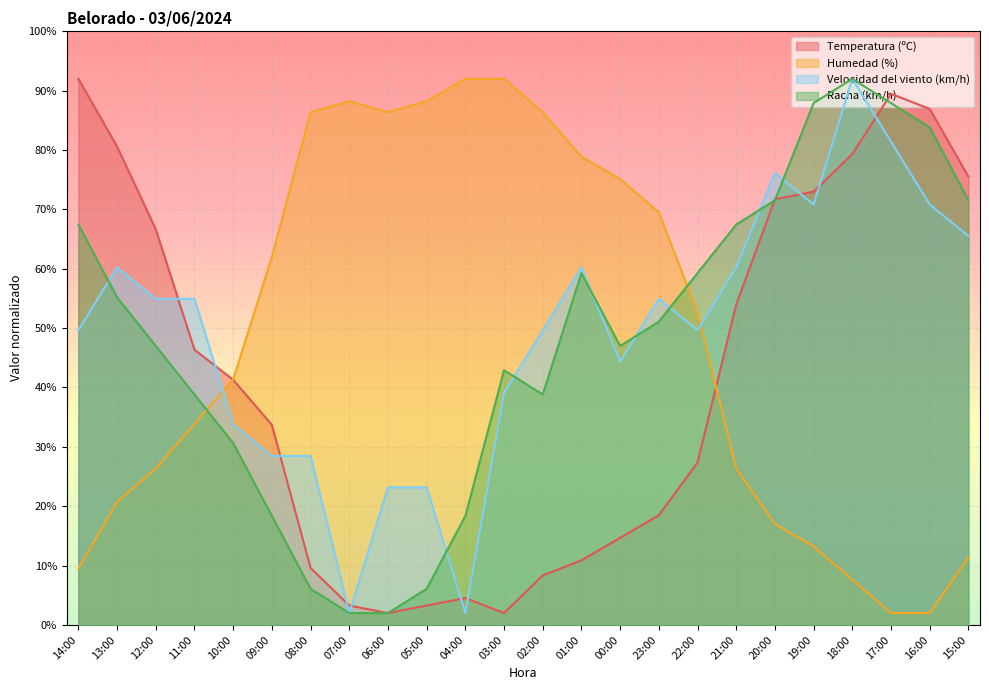

What is the sum of all Humedad (%) values?

1169.2